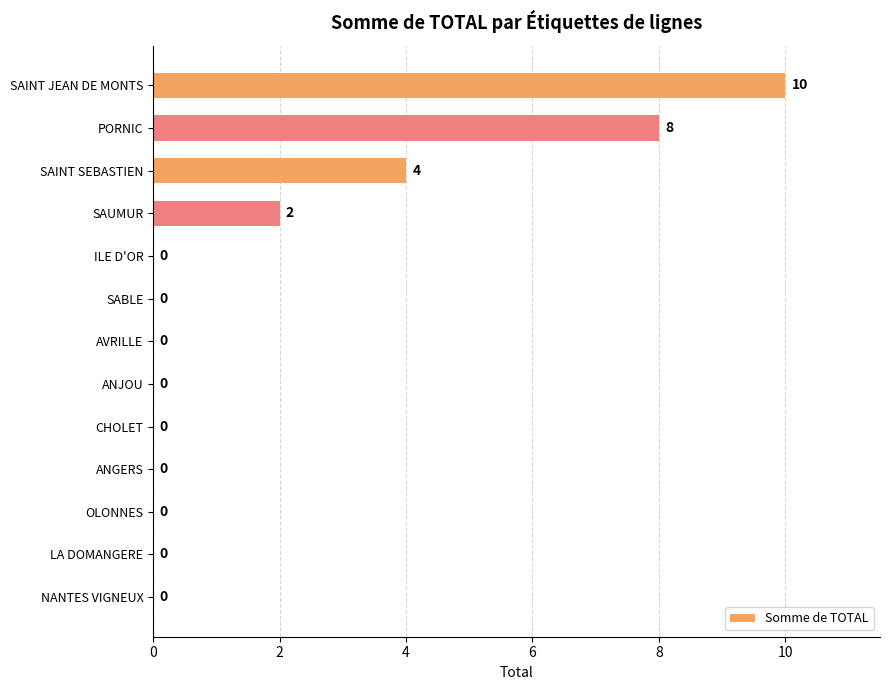

What is the greatest value displayed?

10